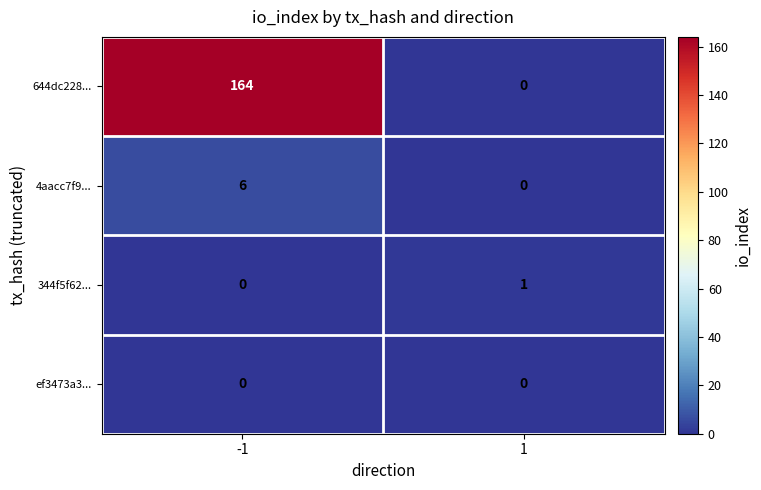

Read the 644dc228... value at -1, to the nearest 50.

150